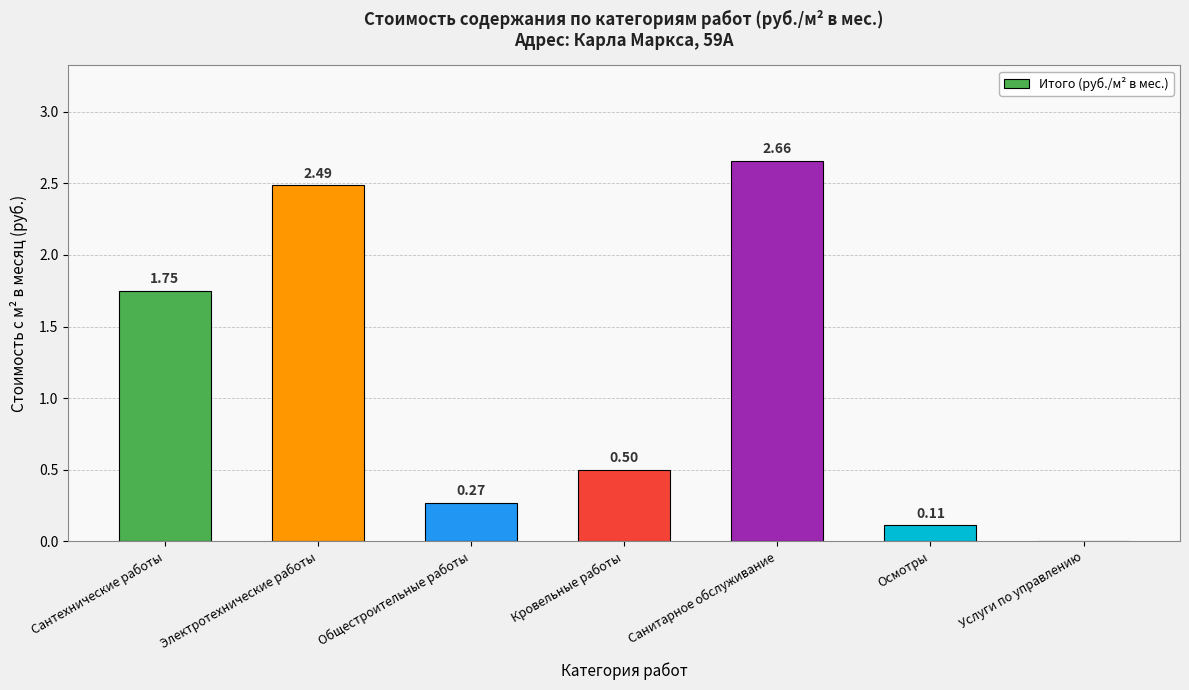

At which label is the value closest to 1?

Кровельные работы